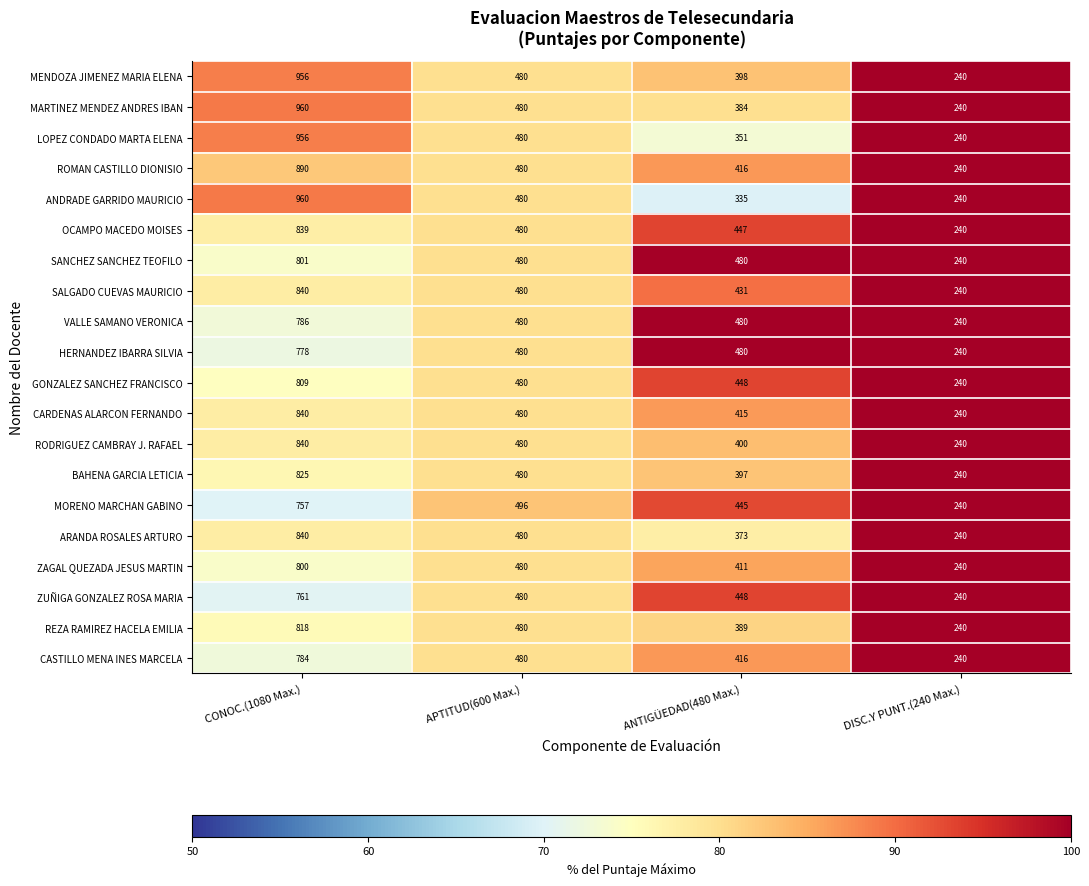

Is it true that CARDENAS ALARCON FERNANDO equals 412 at DISC.Y PUNT.(240 Max.)?

False